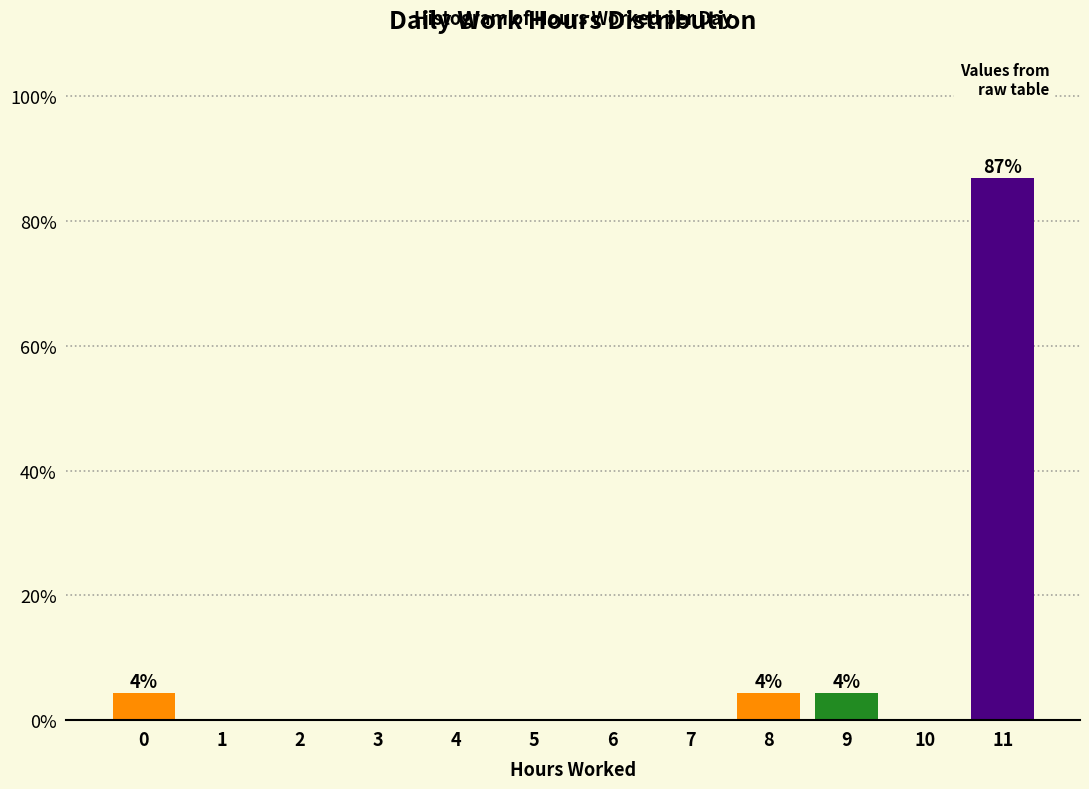

Reading left to right, list all the values displayed in this chart.

0=4.3	1=0.0	2=0.0	3=0.0	4=0.0	5=0.0	6=0.0	7=0.0	8=4.3	9=4.3	10=0.0	11=87.0